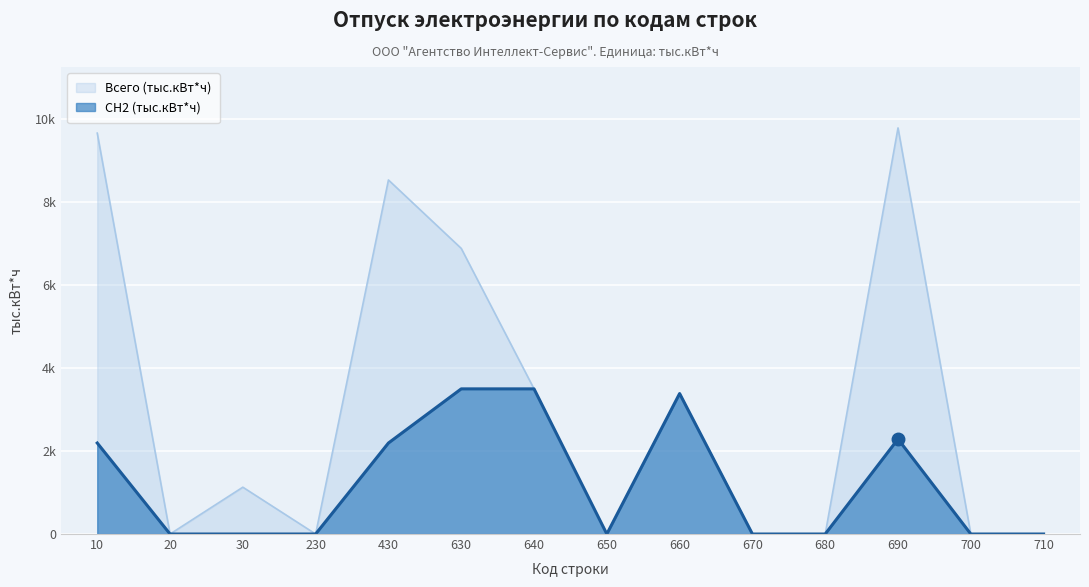

The Всего (тыс.кВт*ч) series shows 3494.1 at 640. True or false?

True